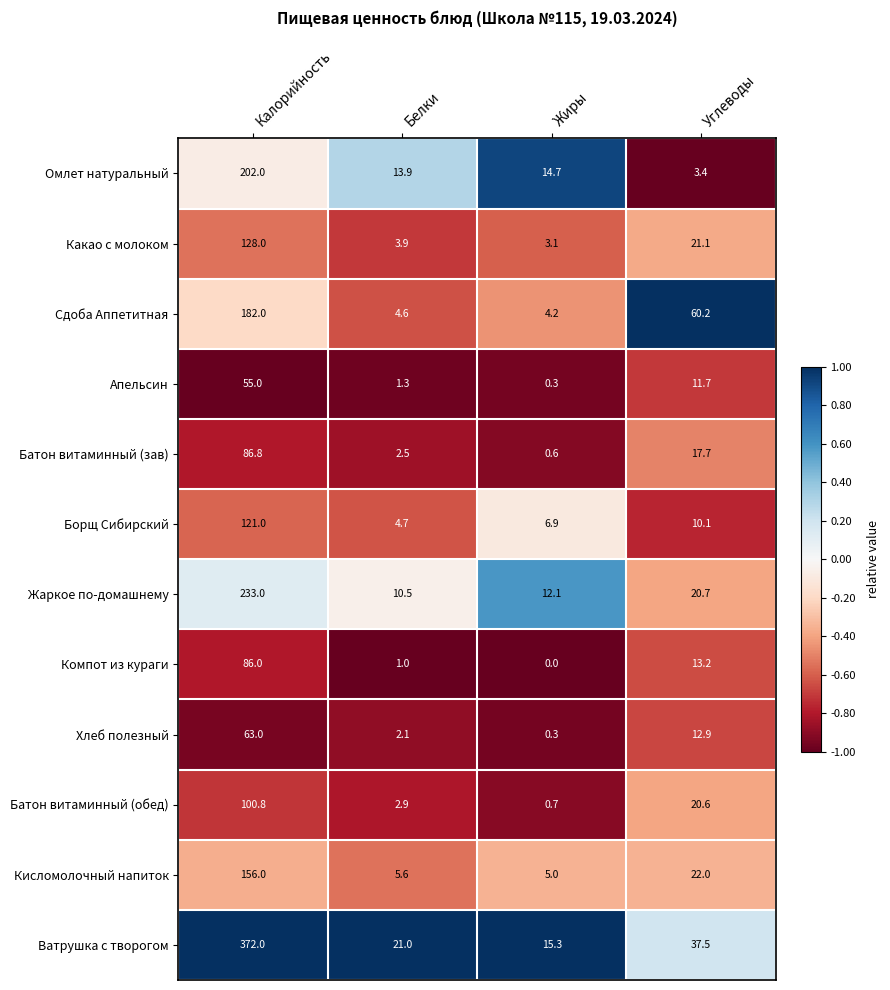

At Белки, list the series in order from smallest to largest.

Компот из кураги, Апельсин, Хлеб полезный, Батон витаминный (зав), Батон витаминный (обед), Какао с молоком, Сдоба Аппетитная, Борщ Сибирский, Кисломолочный напиток, Жаркое по-домашнему, Омлет натуральный, Ватрушка с творогом